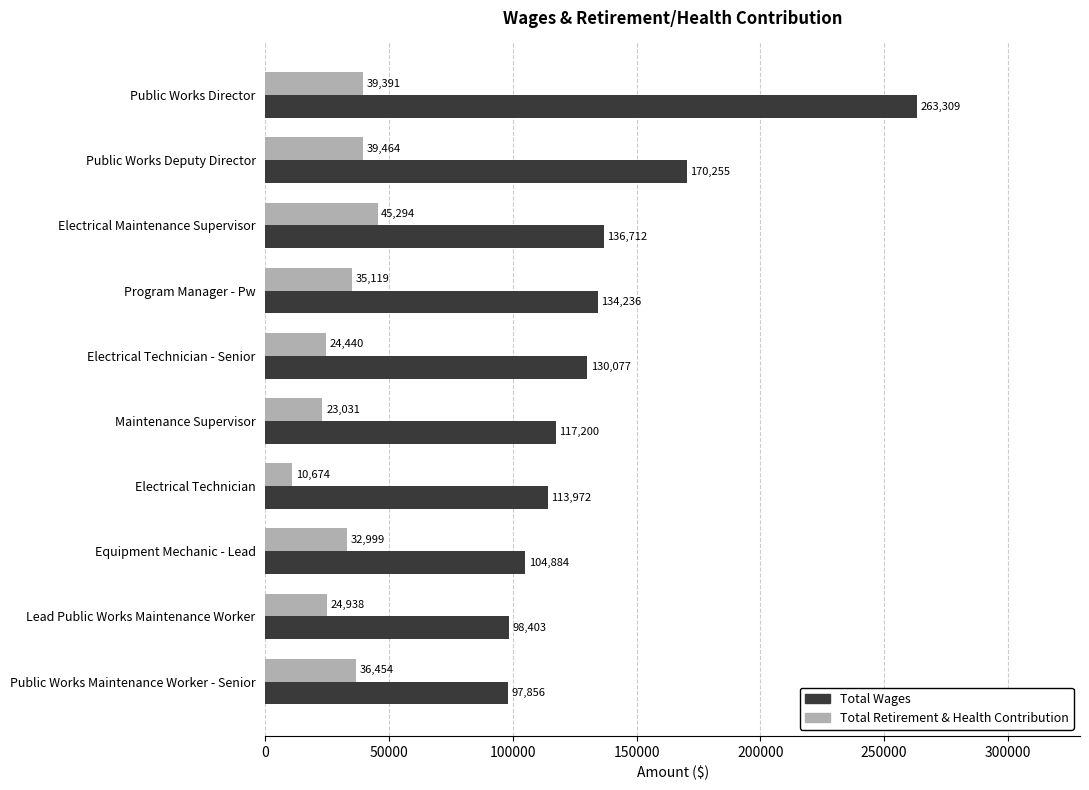

What is the sum of the Total Retirement & Health Contribution values at Public Works Maintenance Worker - Senior and Equipment Mechanic - Lead?

69453